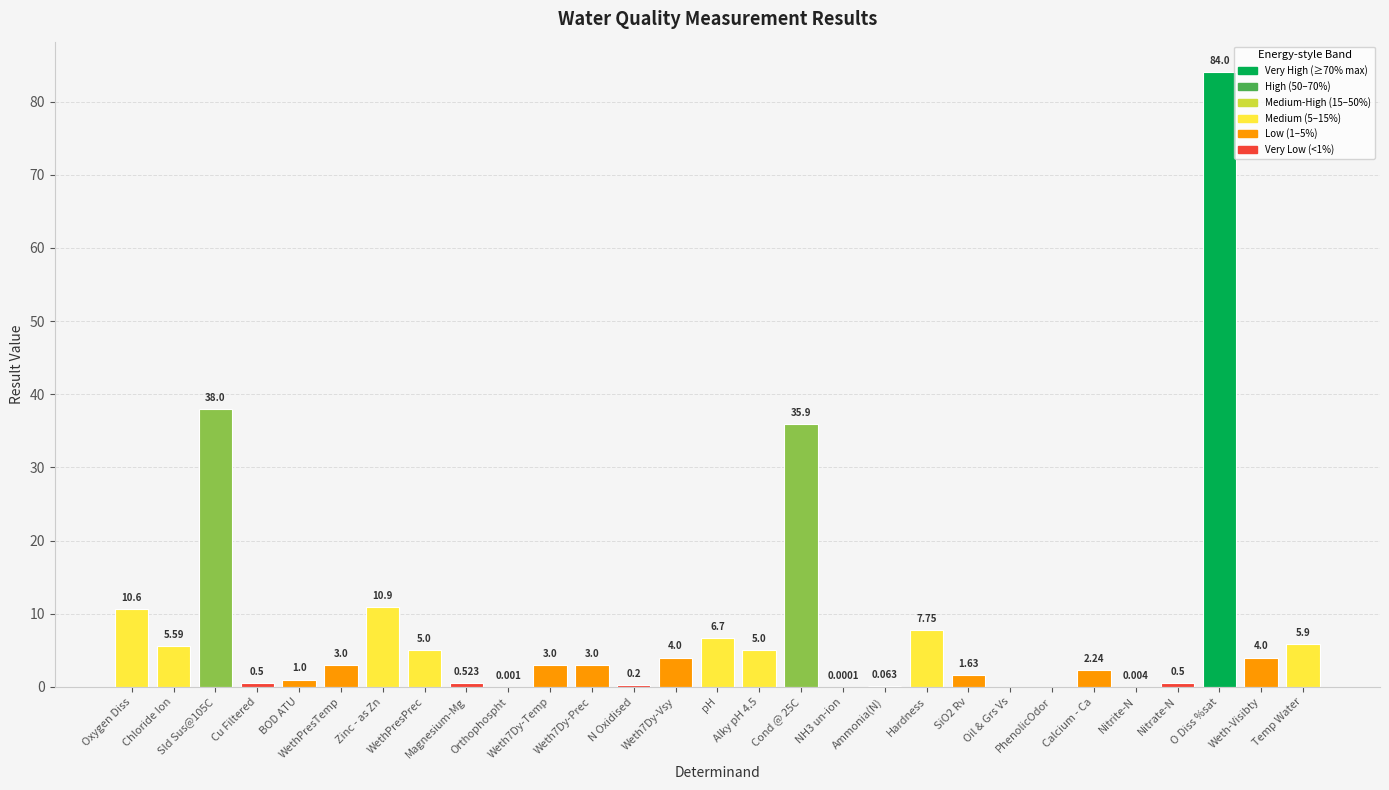

Rank the categories by value from lowest to highest.

Oil & Grs Vs, PhenolicOdor, NH3 un-ion, Orthophospht, Nitrite-N, Ammonia(N), N Oxidised, Cu Filtered, Nitrate-N, Magnesium-Mg, BOD ATU, SiO2 Rv, Calcium - Ca, WethPresTemp, Weth7Dy-Temp, Weth7Dy-Prec, Weth7Dy-Vsy, Weth-Visibty, WethPresPrec, Alky pH 4.5, Chloride Ion, Temp Water, pH, Hardness, Oxygen Diss, Zinc - as Zn, Cond @ 25C, Sld Sus@105C, O Diss %sat